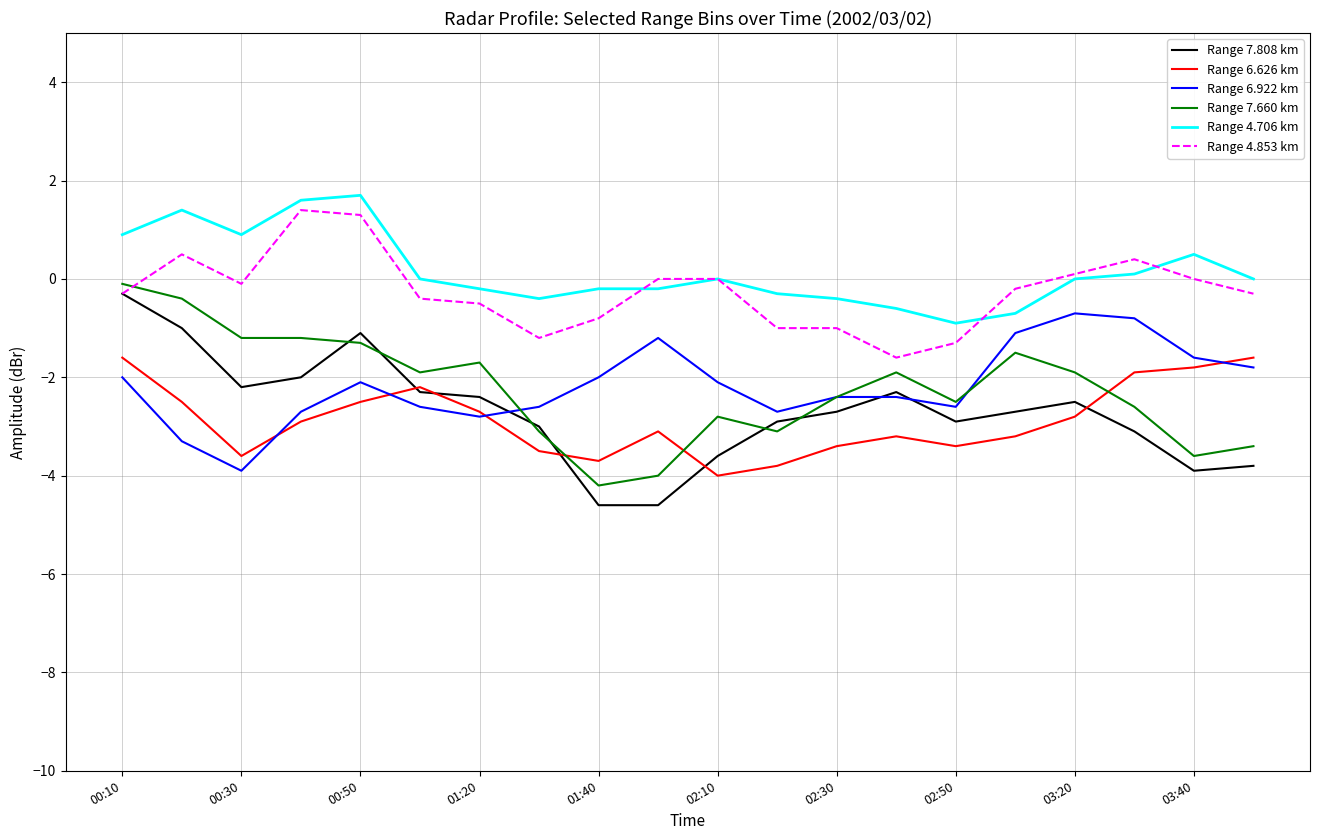

What is the maximum value for Range 4.706 km?

1.7